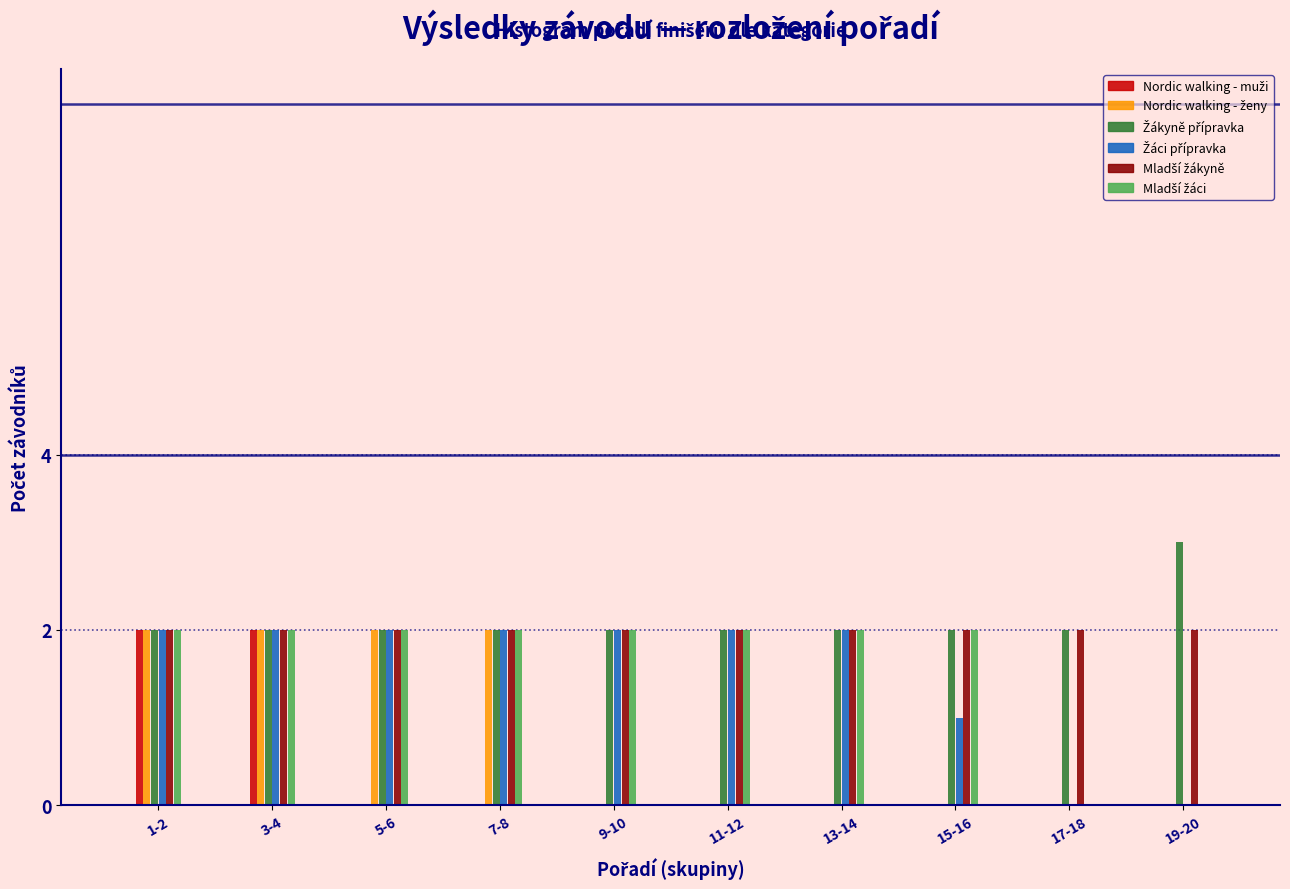

What is the maximum value shown in the chart?

3